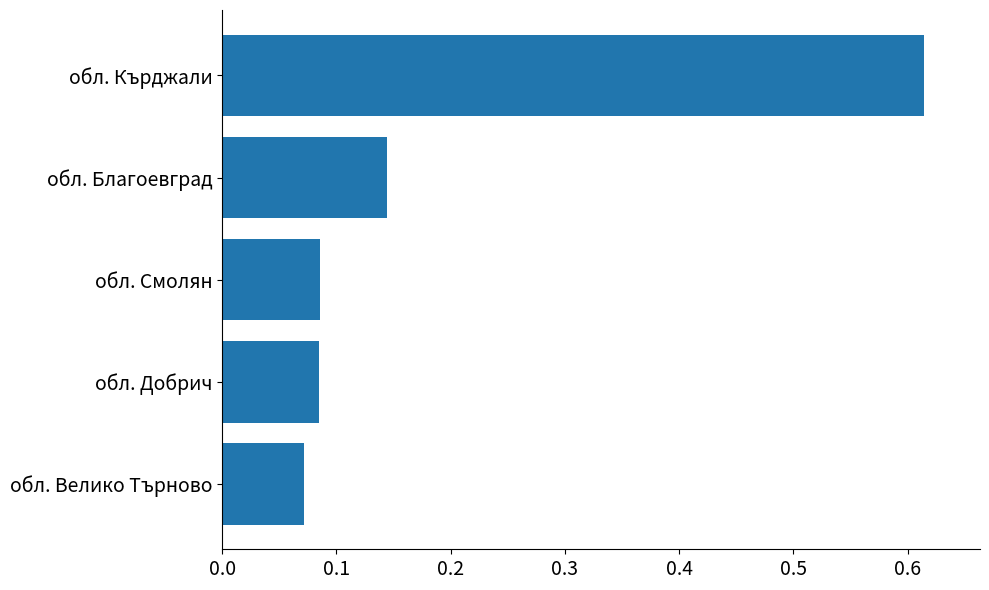

Which category has the highest value across all series?

обл. Кърджали